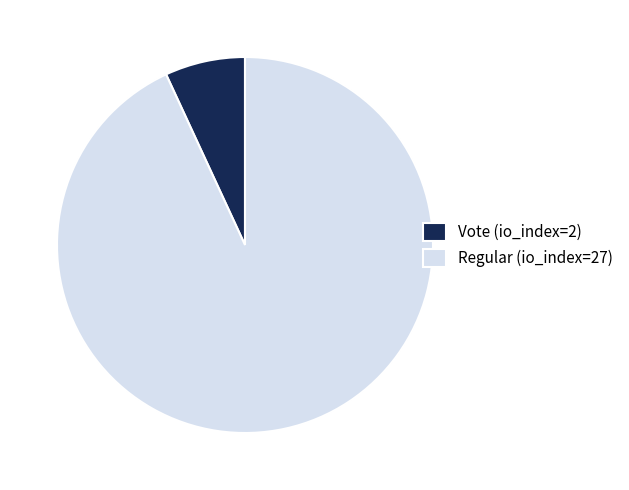

Which slice is the smallest?

Vote (io_index=2)